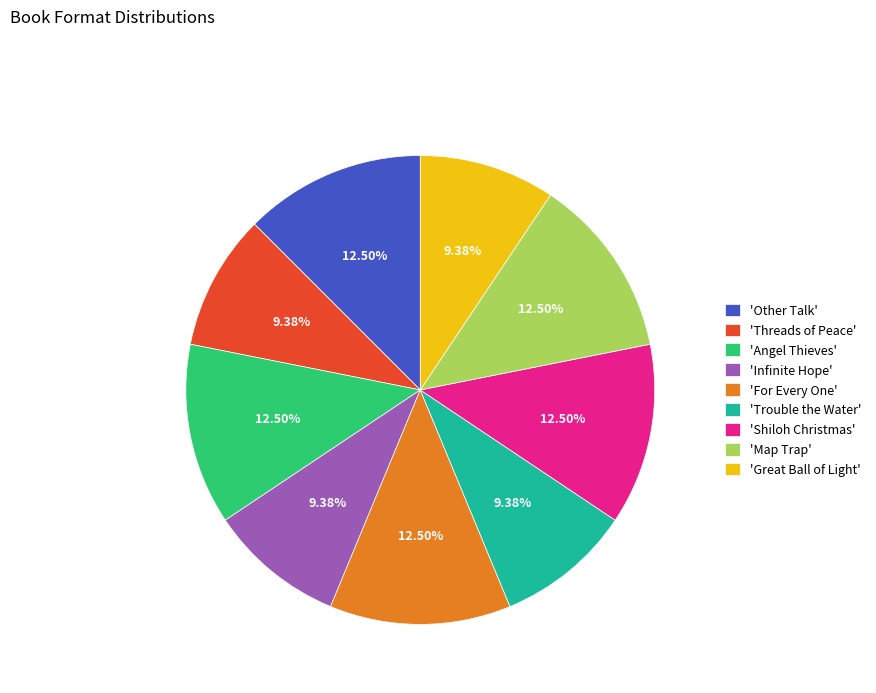

How many slices are in this pie chart?

9